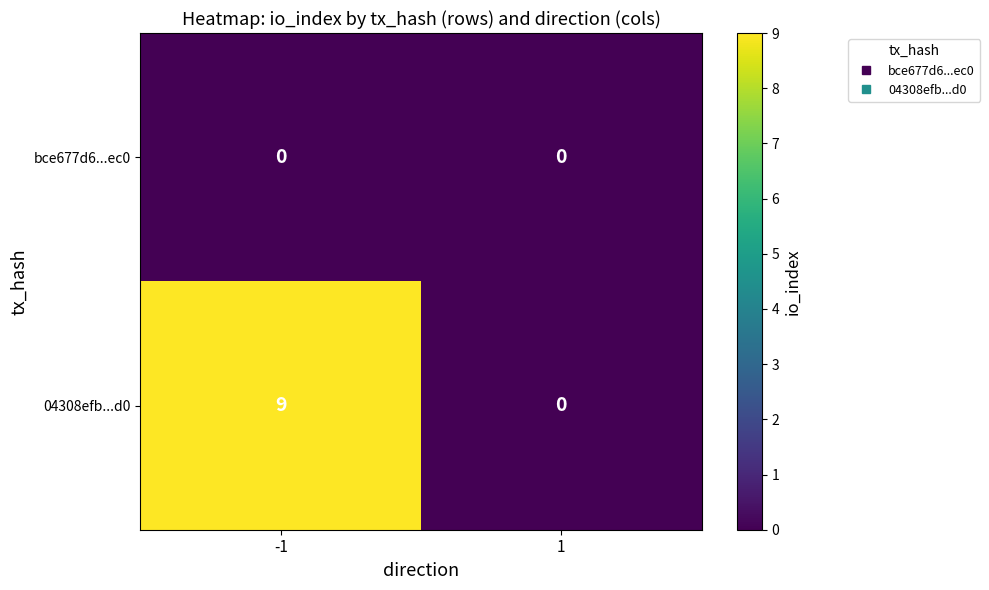

Rank the series by their maximum value, from lowest to highest.

bce677d6...ec0, 04308efb...d0